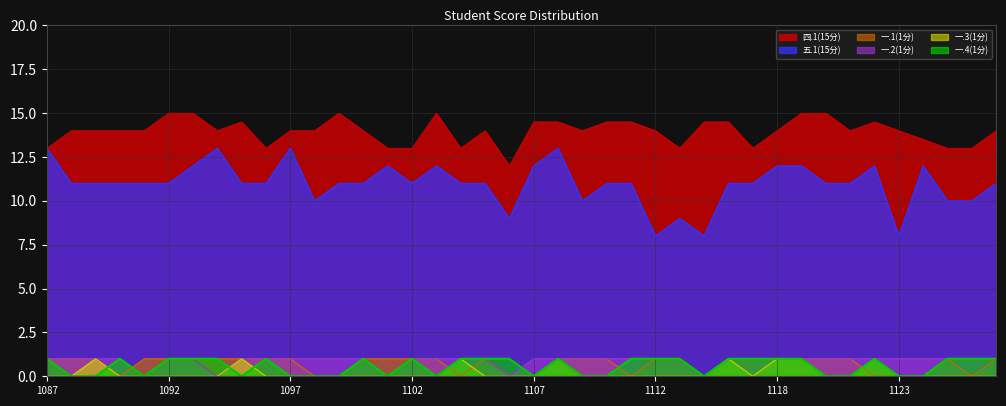

How many 一.2(1分) values are between 1 and 2?

35